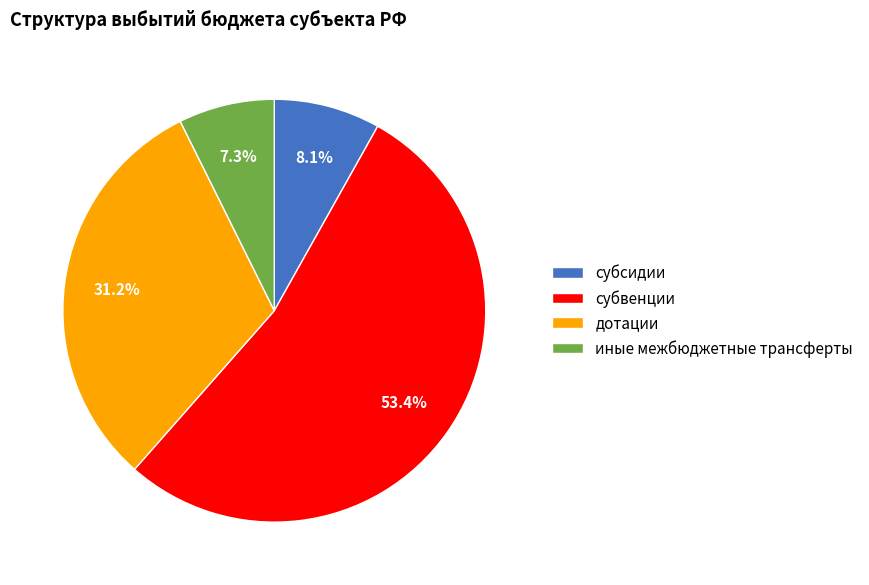

To the nearest percent, what portion does иные межбюджетные трансферты represent?

7%